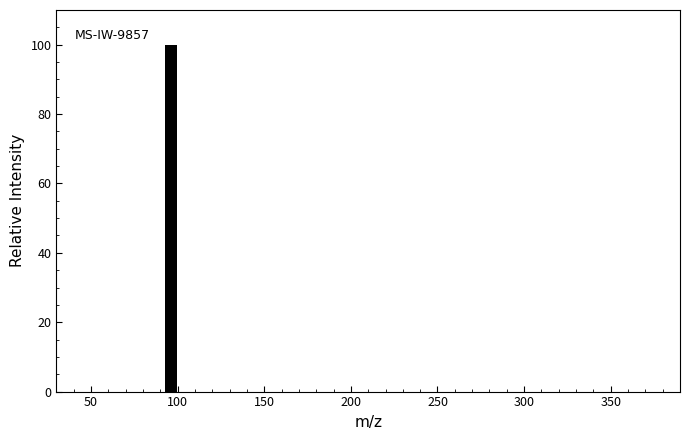

Around what value on the x-axis is the tallest bar? Give the approximate position of its centre, as read against the axis.

95